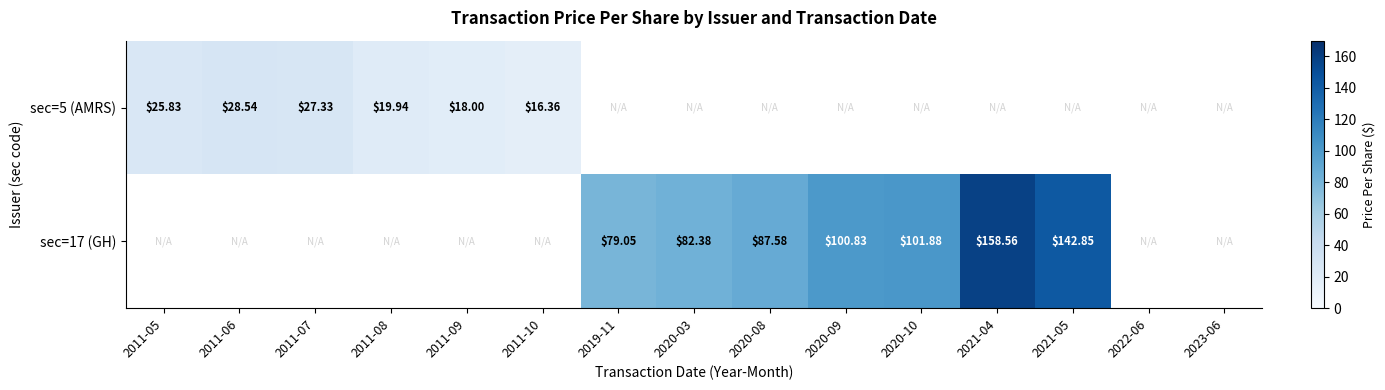

Which category has the highest value across all series?

2021-04